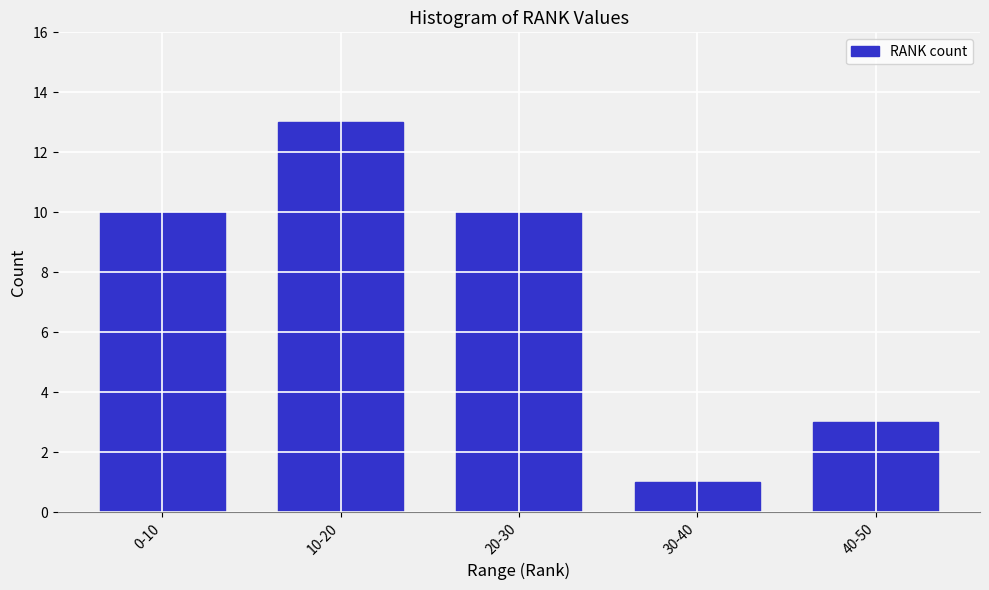

Reading left to right, what are all the values shown in this chart?

10	13	10	1	3